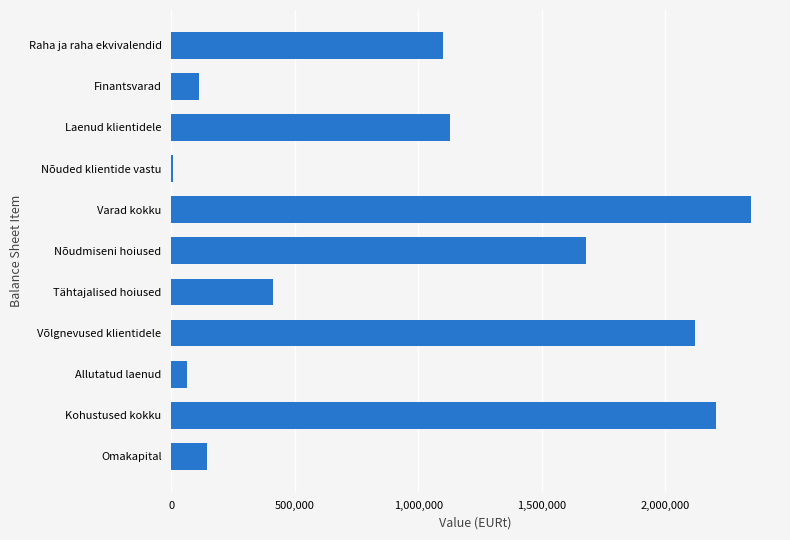

What is the label of the 4th bar from the bottom?

Võlgnevused klientidele